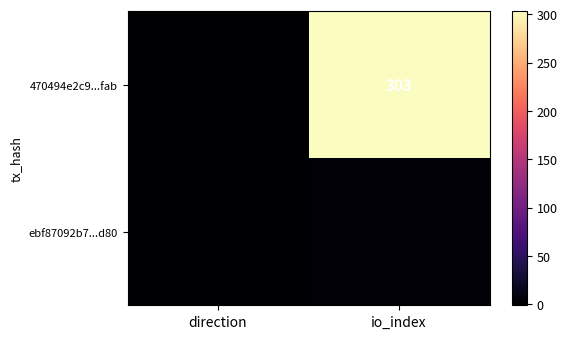

Which label corresponds to the largest value in the chart?

io_index